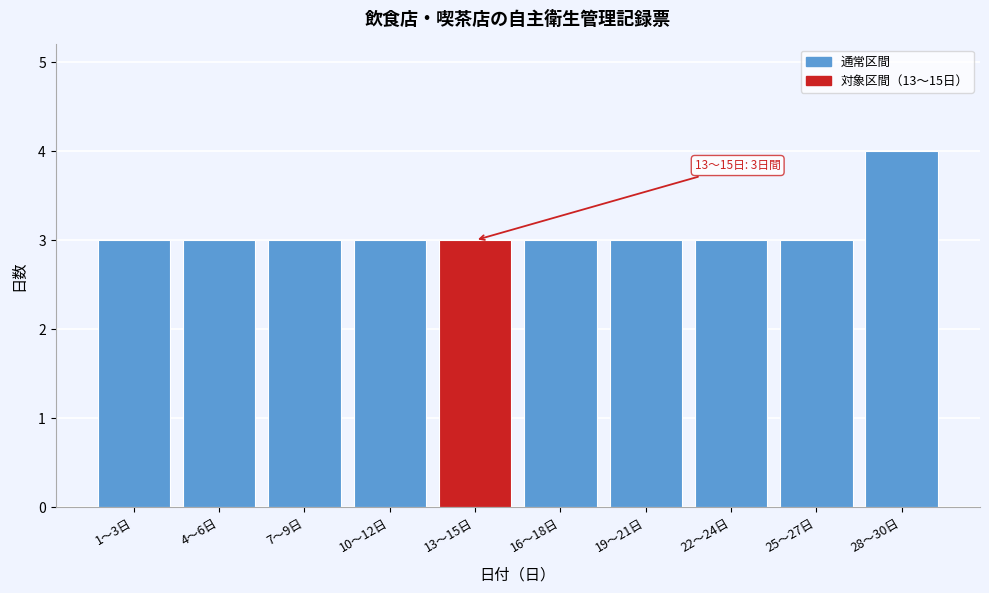

Reading right to left, list all the values displayed in this chart.

4	3	3	3	3	3	3	3	3	3